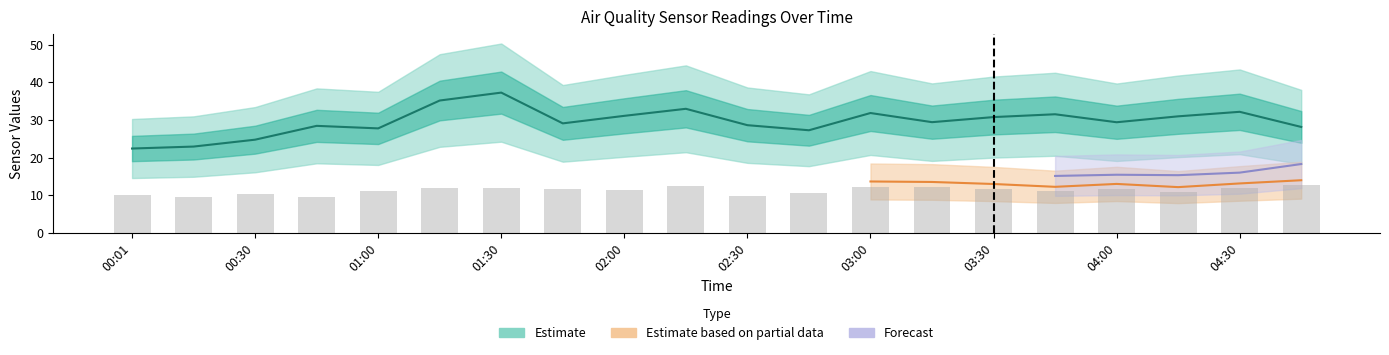

Are the bars horizontal?

No